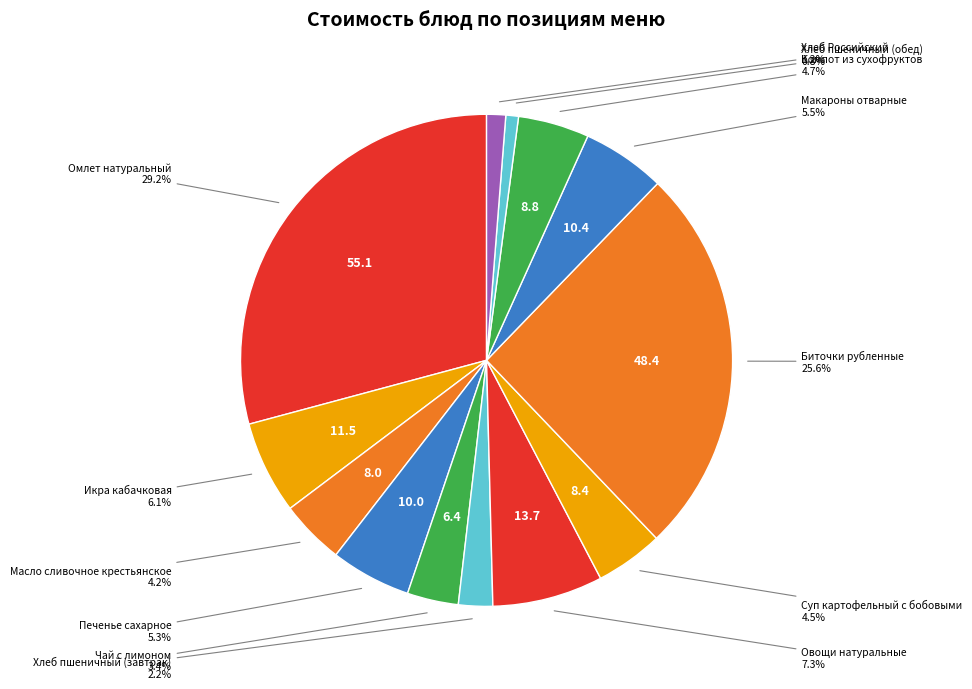

To the nearest percent, what is the difference between the largest and smallest slice percentages?

28%